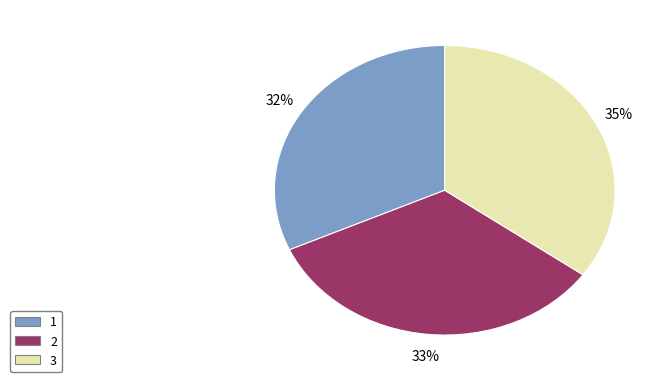

True or false: 3 accounts for 35% of the total.

True